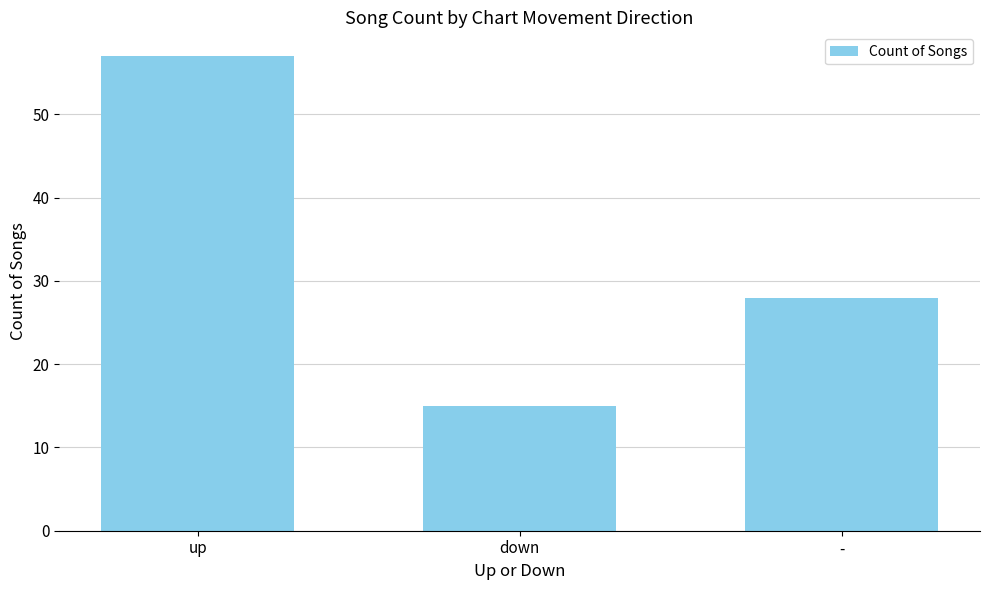

Which category has the lowest value across all series?

down